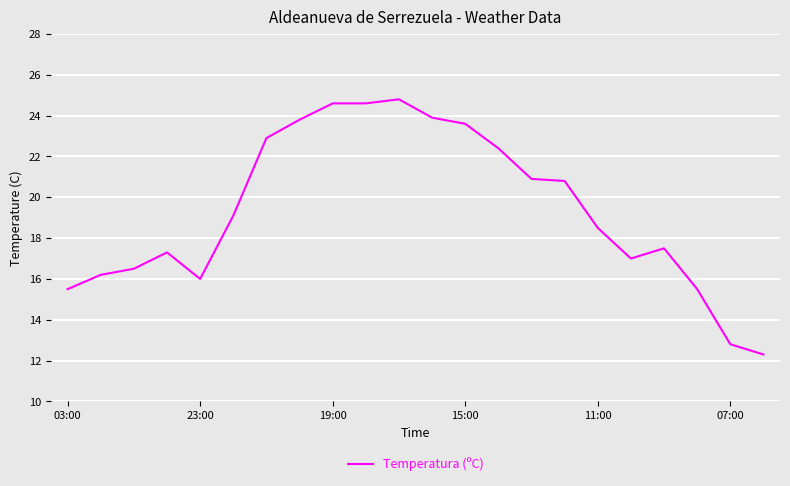

What is the smallest value displayed?

12.3